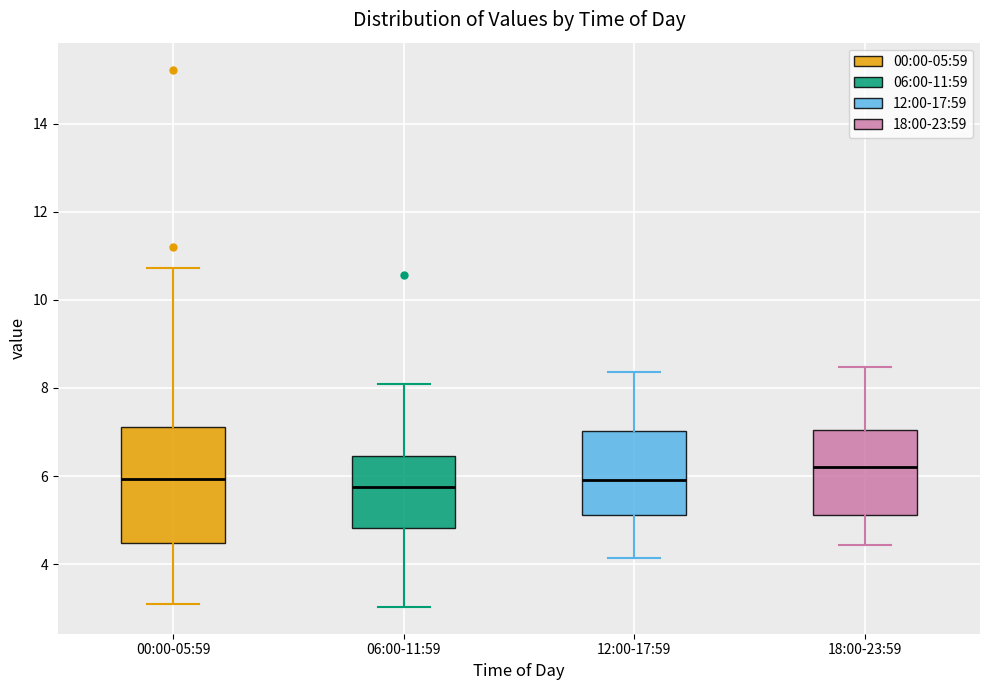

Comparing the boxes themselves (not the whiskers), which one is the tallest?

00:00-05:59